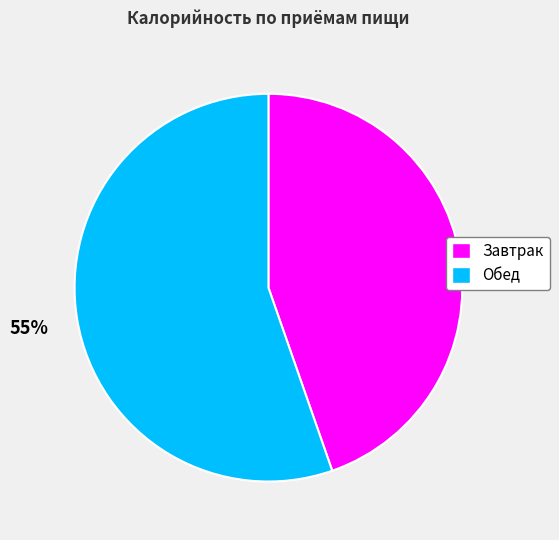

To the nearest percent, what percentage of the pie is Завтрак?

45%